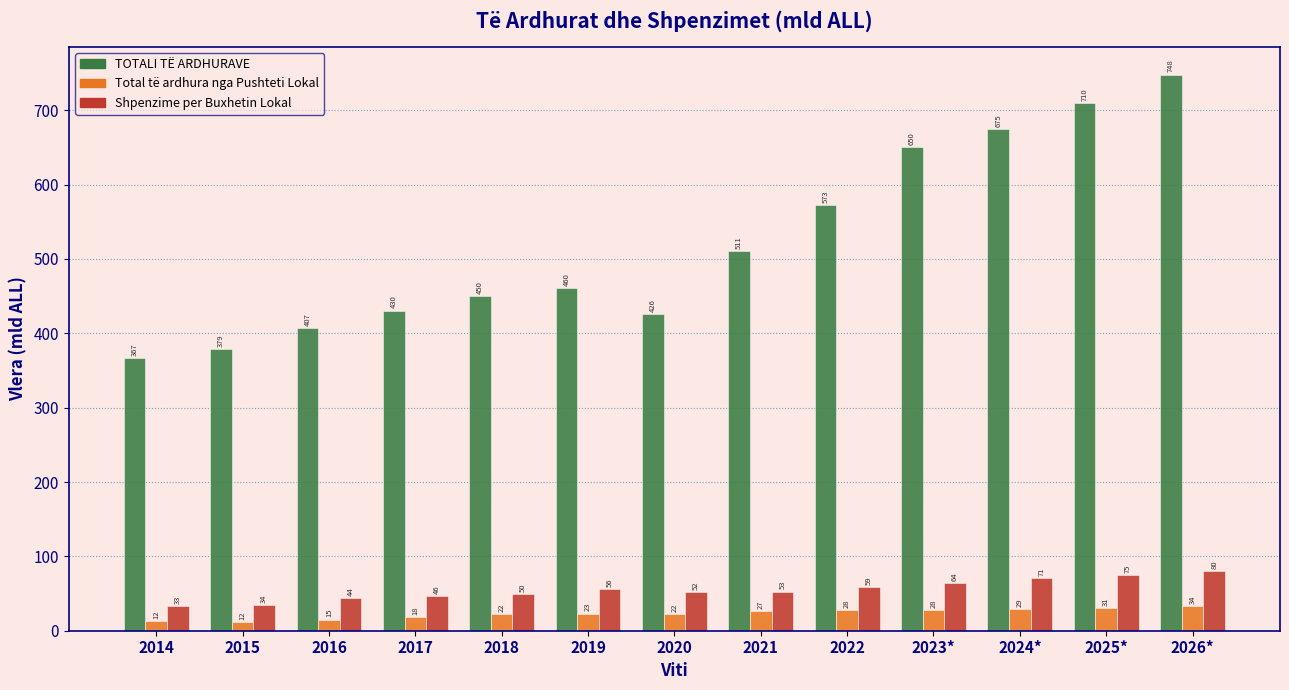

Which series changed the most between 2018 and 2020?

TOTALI TË ARDHURAVE